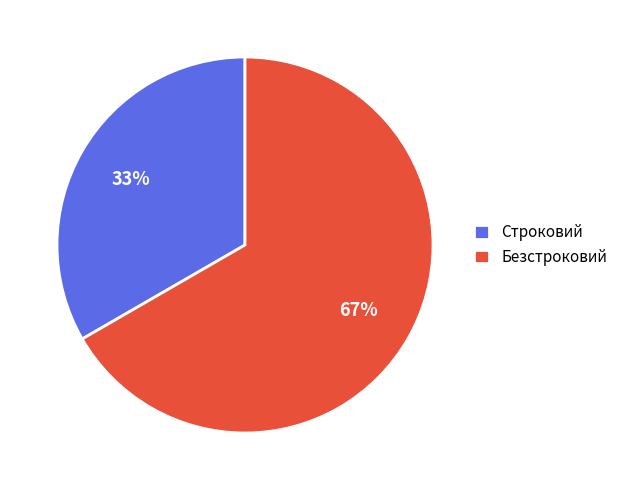

The Безстроковий slice represents 53% of the pie. True or false?

False